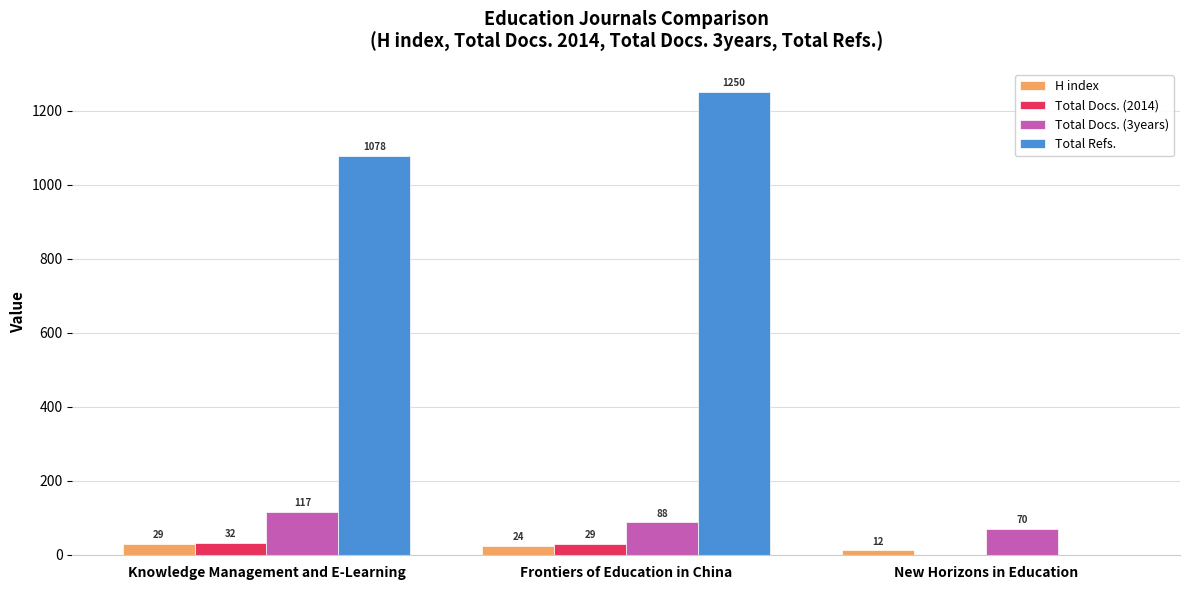

At which label is Total Docs. (3years) closest to 93?

Frontiers of Education in China